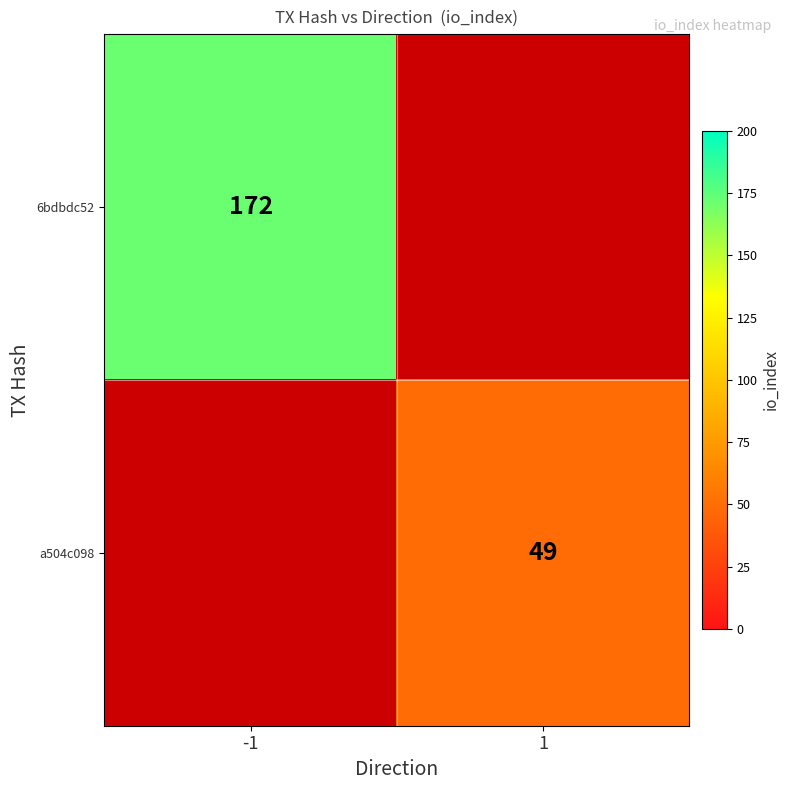

Is the value of a504c098 at 1 greater than the value of 6bdbdc52 at -1?

No